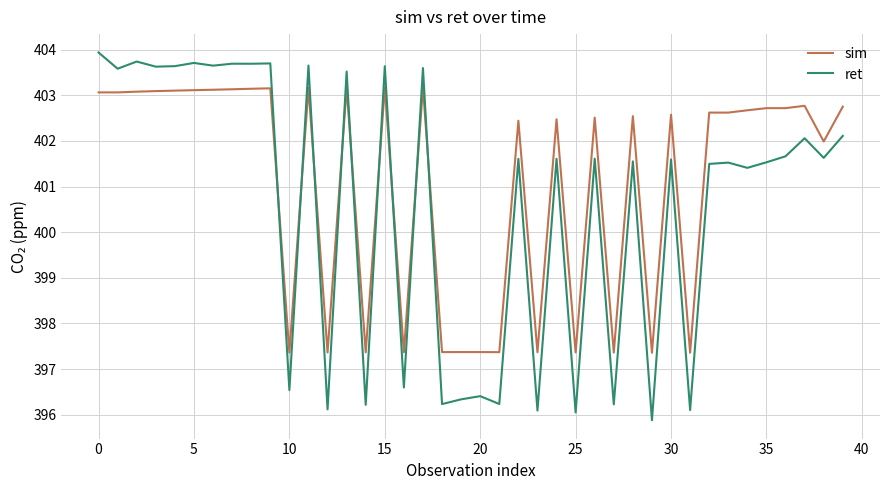

True or false: sim has more than 0 interior local peaks.

True